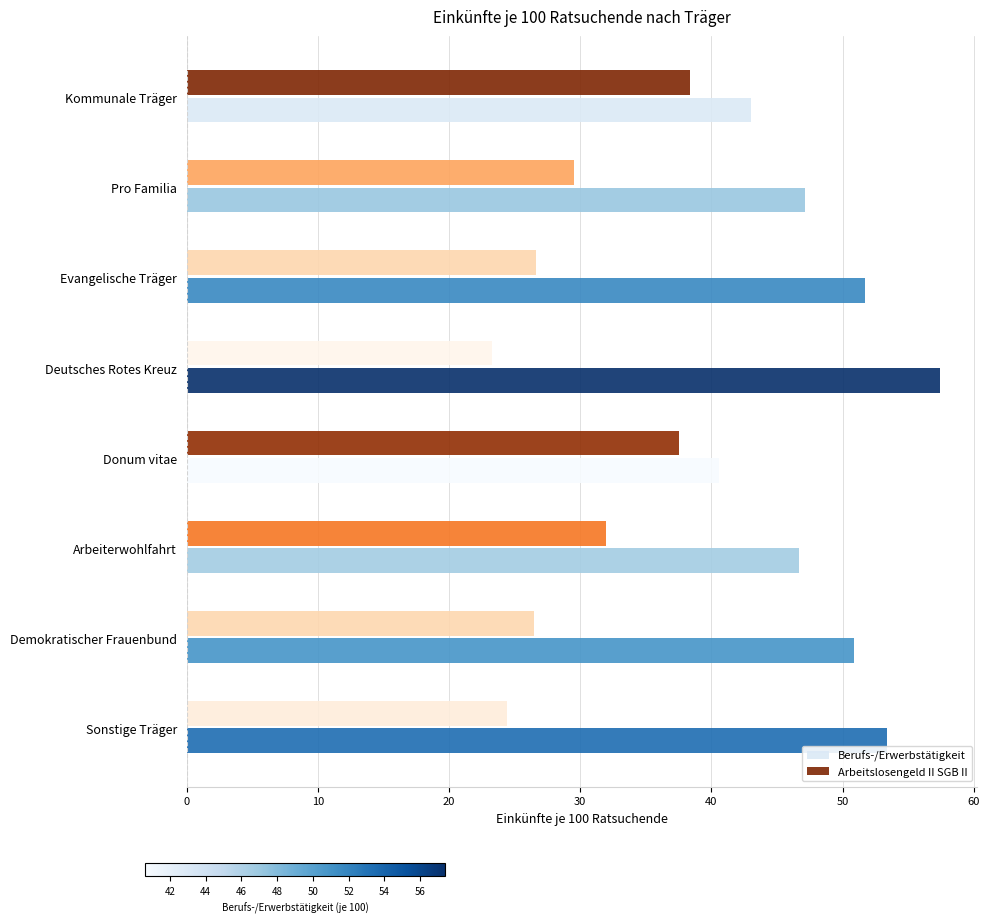

What is the approximate value of Berufs-/Erwerbstätigkeit at Sonstige Träger?

53.4